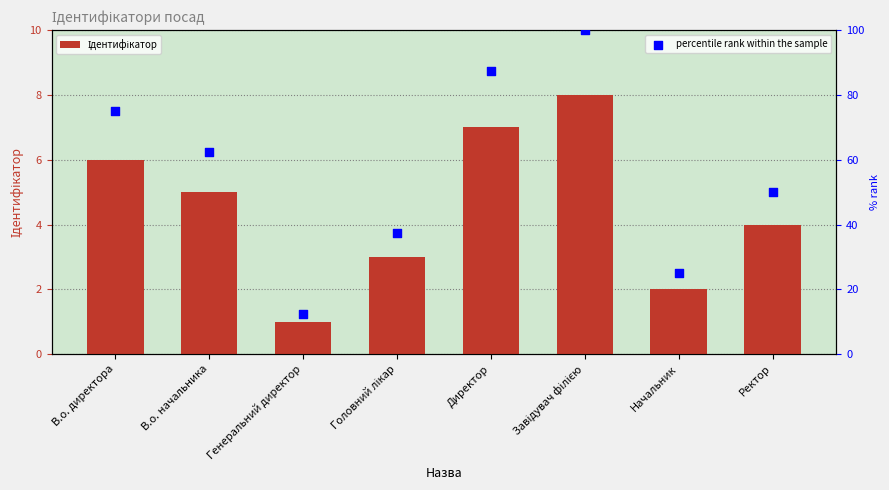

Which series has the widest spread of Y values?

percentile rank within the sample